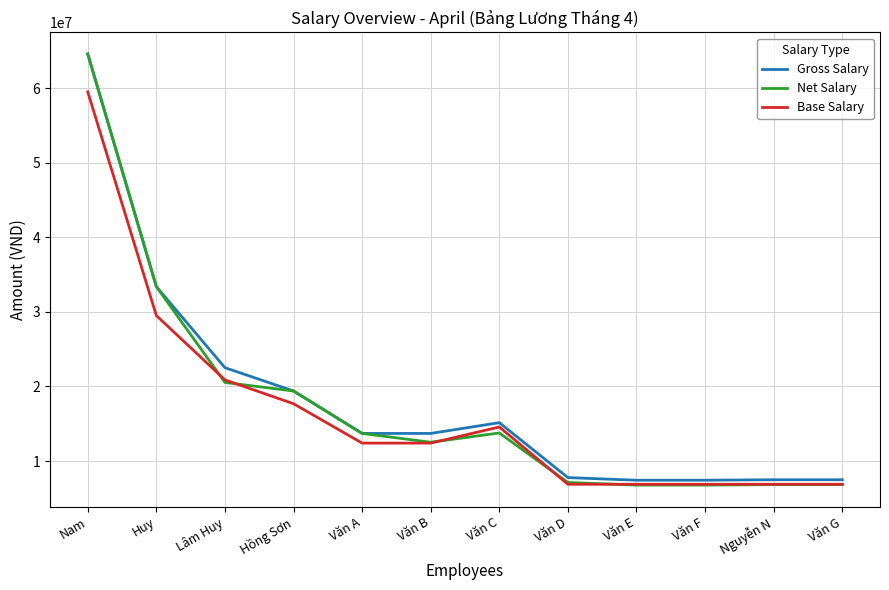

The Net Salary series shows 11754443 at Văn E. True or false?

False